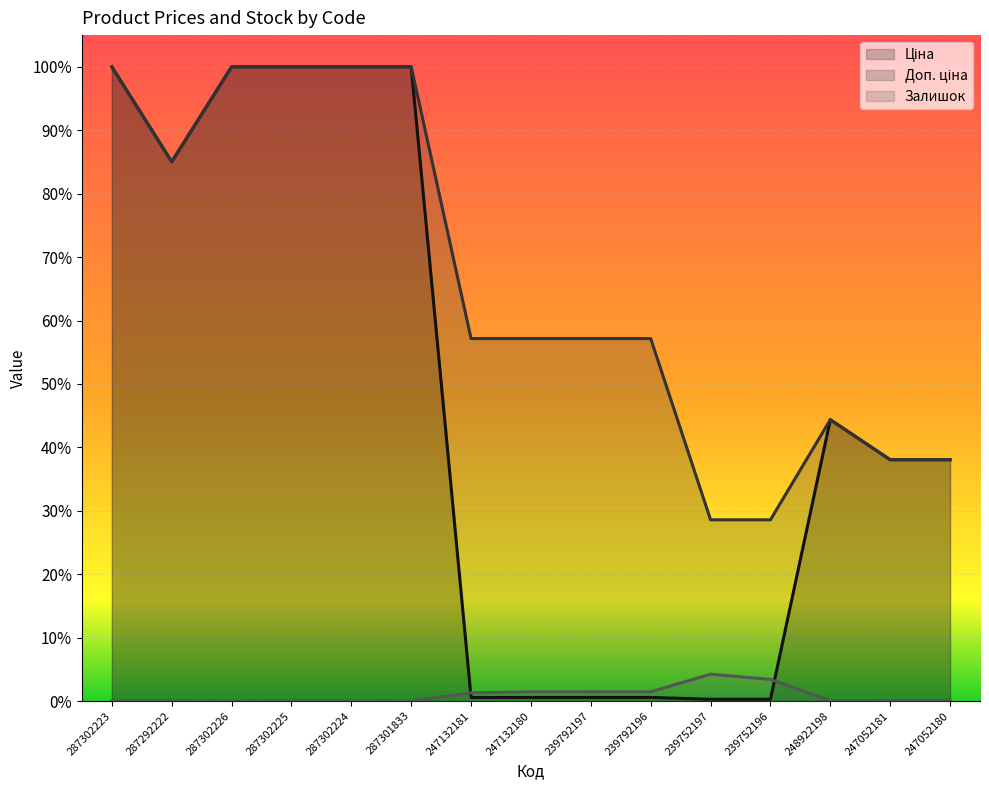

Reading left to right, transcribe all the data shown in this chart.

Ціна: 1.0	0.9	1.0	1.0	1.0	1.0	0.0	0.0	0.0	0.0	0.0	0.0	0.4	0.4	0.4
Доп. ціна: 1.0	0.9	1.0	1.0	1.0	1.0	0.6	0.6	0.6	0.6	0.3	0.3	0.4	0.4	0.4
Залишок: 0.0	0.0	0.0	0.0	0.0	0.0	0.0	0.0	0.0	0.0	0.0	0.0	0.0	0.0	0.0